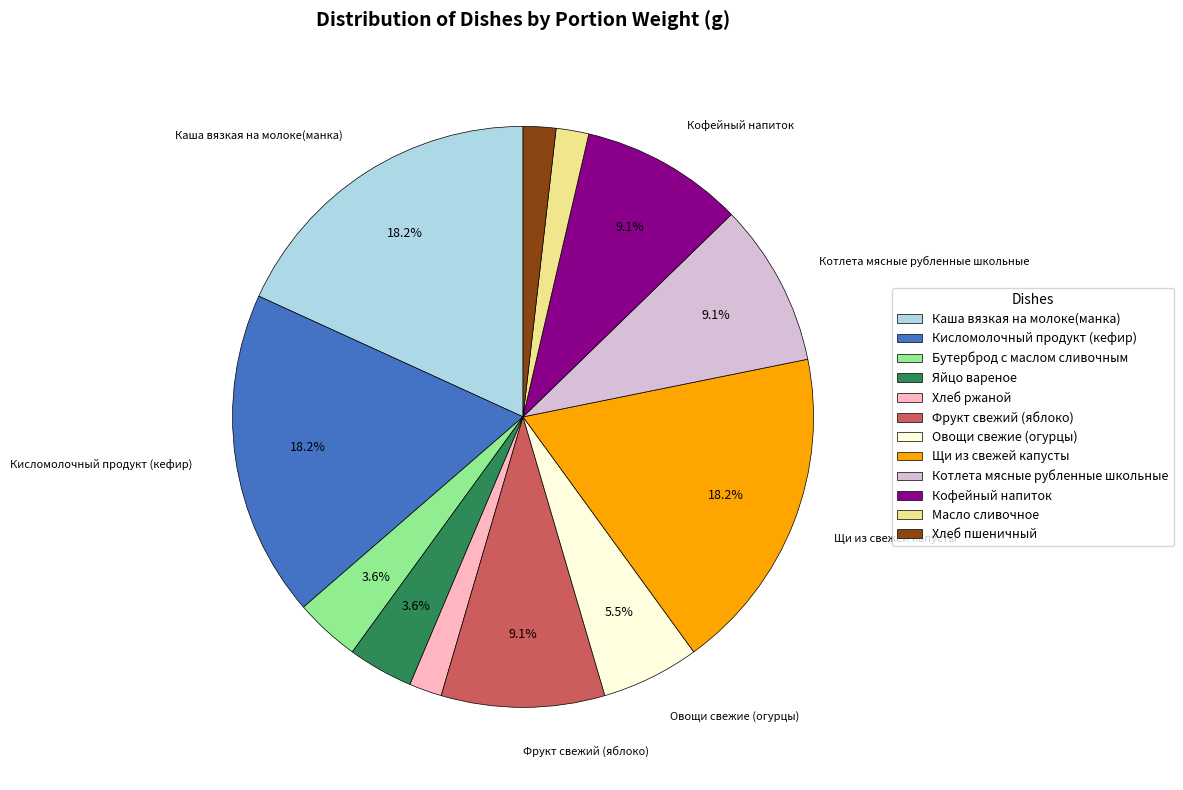

Is there a majority slice in this chart?

No